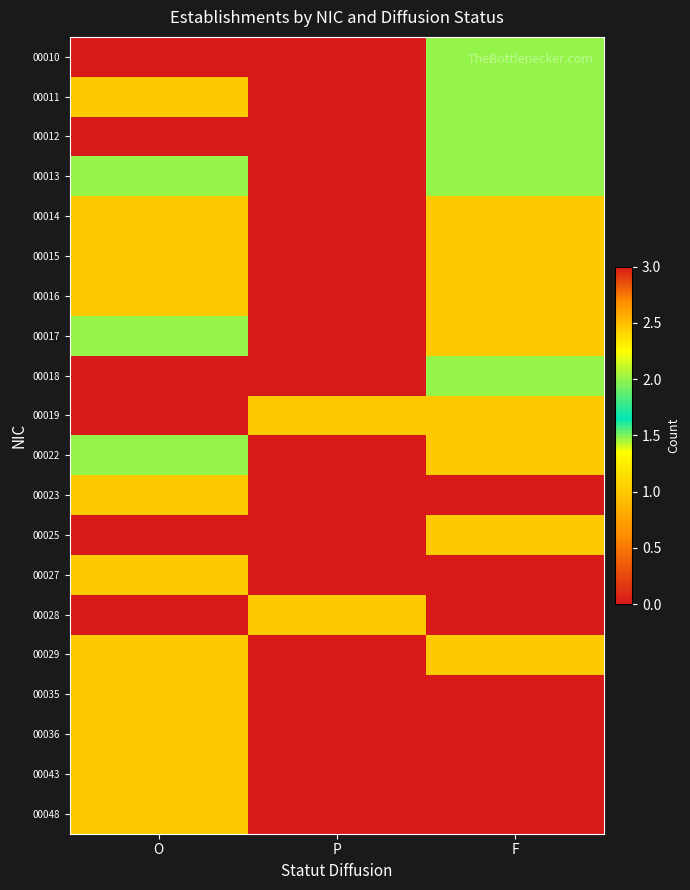

Reading left to right, extract all data points from this chart.

00010: O=3	P=0	F=2
00011: O=1	P=0	F=2
00012: O=3	P=0	F=2
00013: O=2	P=0	F=2
00014: O=1	P=0	F=1
00015: O=1	P=0	F=1
00016: O=1	P=0	F=1
00017: O=2	P=0	F=1
00018: O=3	P=0	F=2
00019: O=3	P=1	F=1
00022: O=2	P=0	F=1
00023: O=1	P=0	F=0
00025: O=0	P=0	F=1
00027: O=1	P=0	F=0
00028: O=0	P=1	F=0
00029: O=1	P=0	F=1
00035: O=1	P=0	F=0
00036: O=1	P=0	F=0
00043: O=1	P=0	F=0
00048: O=1	P=0	F=0